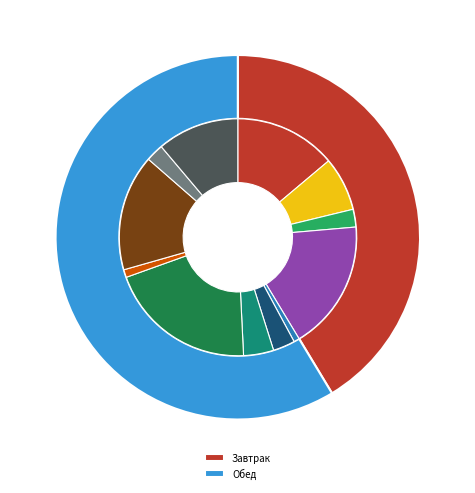

What is the ratio of the value at хлеб пшеничный to the value at соус сметанный?

14.9